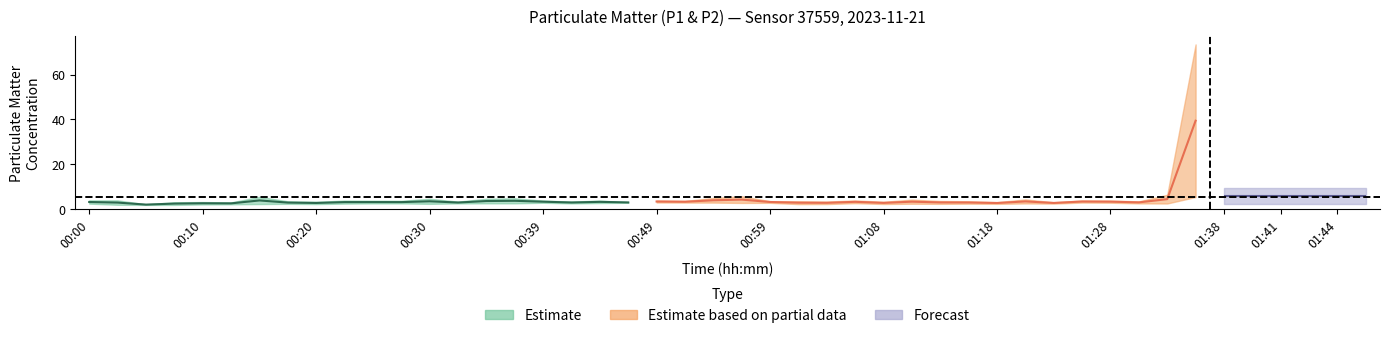

Read the P2 value at 9.

2.5